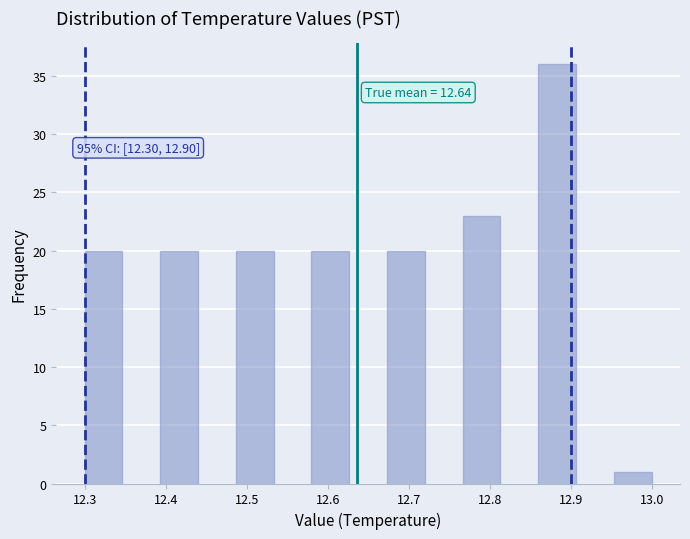

Which range on the x-axis has the tallest bar?

12.86 to 12.91